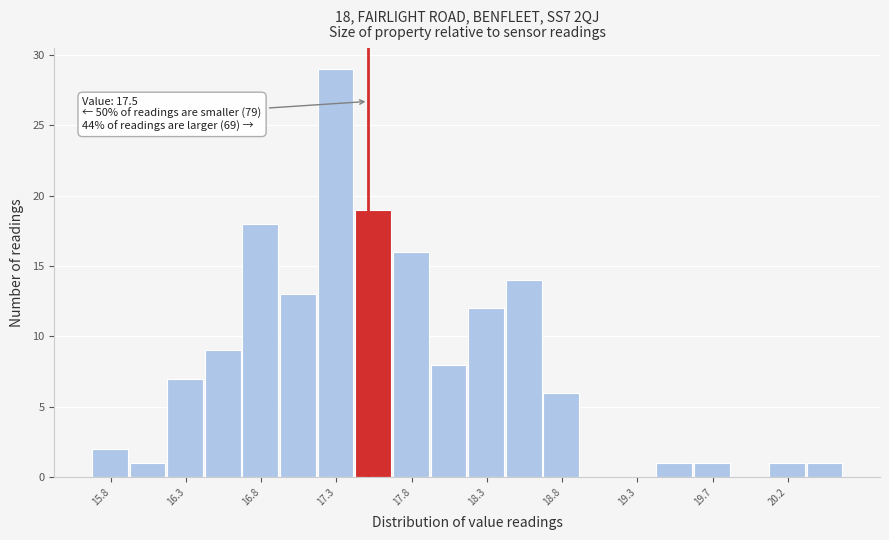

Which range on the x-axis has the tallest bar?

17.170 to 17.415